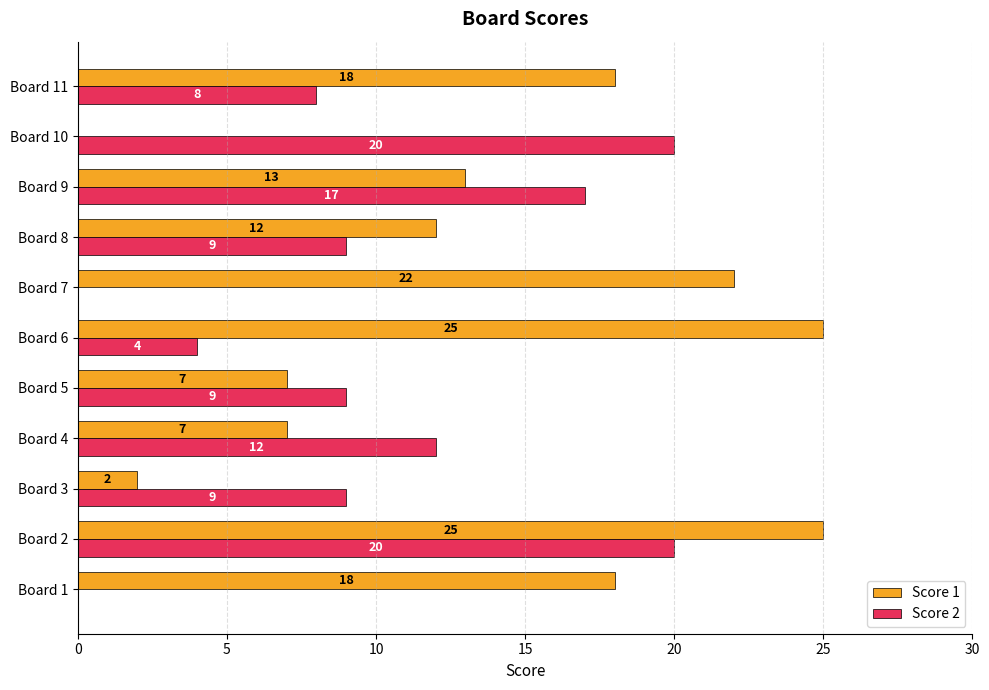

What is the greatest value displayed?

25